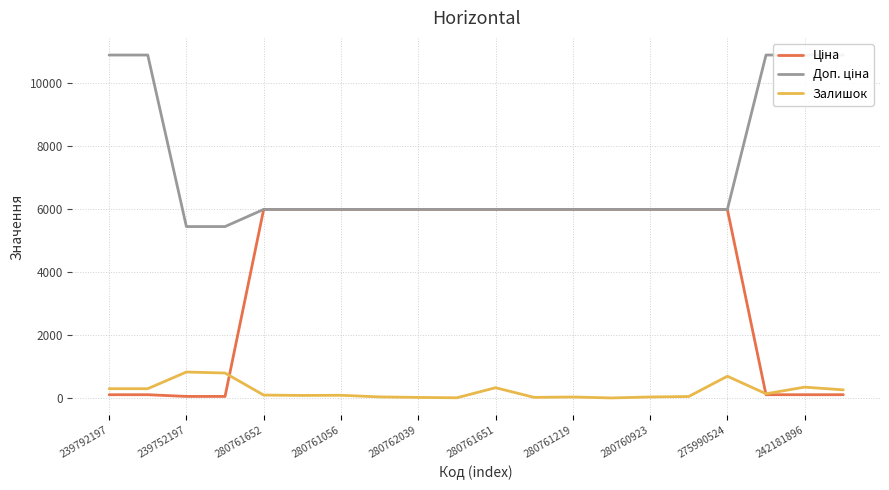

Where does the Доп. ціна series first go above 5996?

239792197